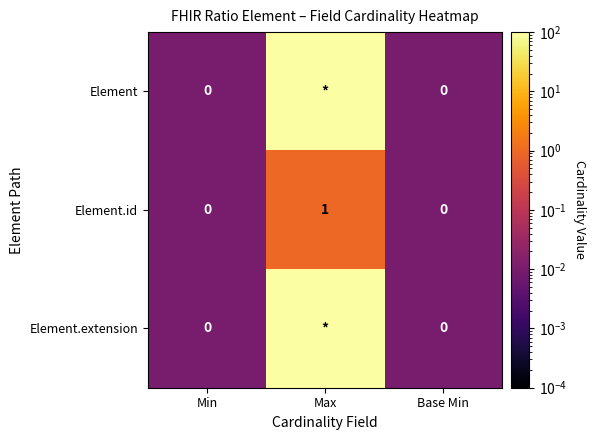

True or false: Element.id has a value of 0 at Min.

True